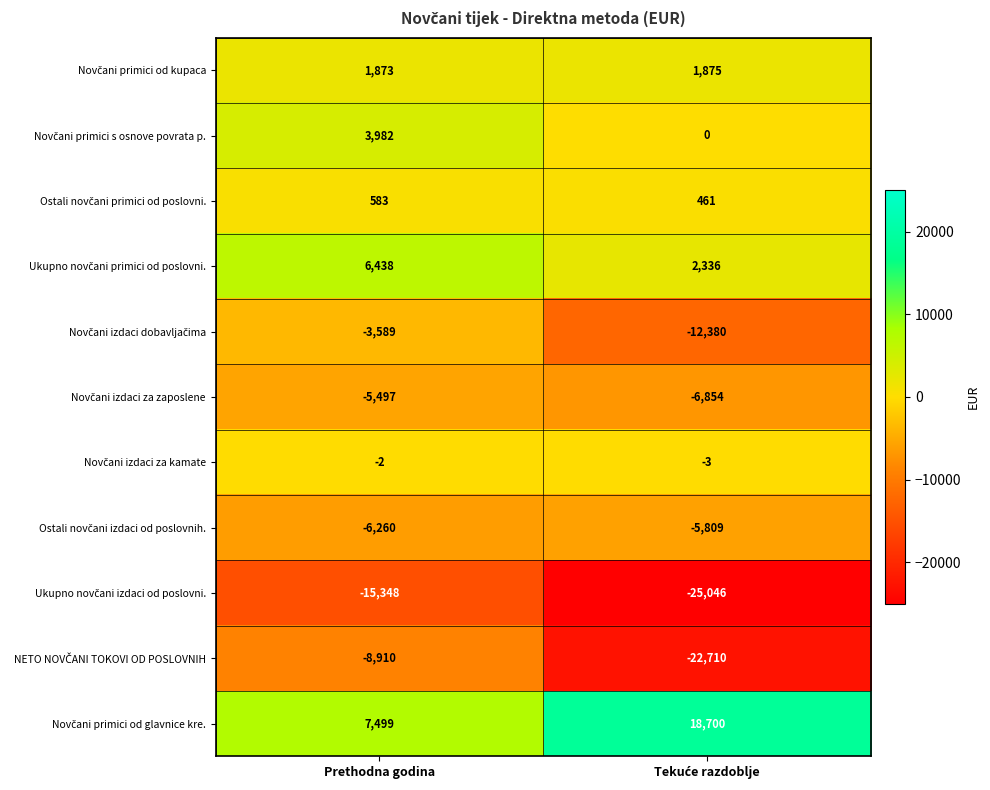

What is the greatest value displayed?

18700